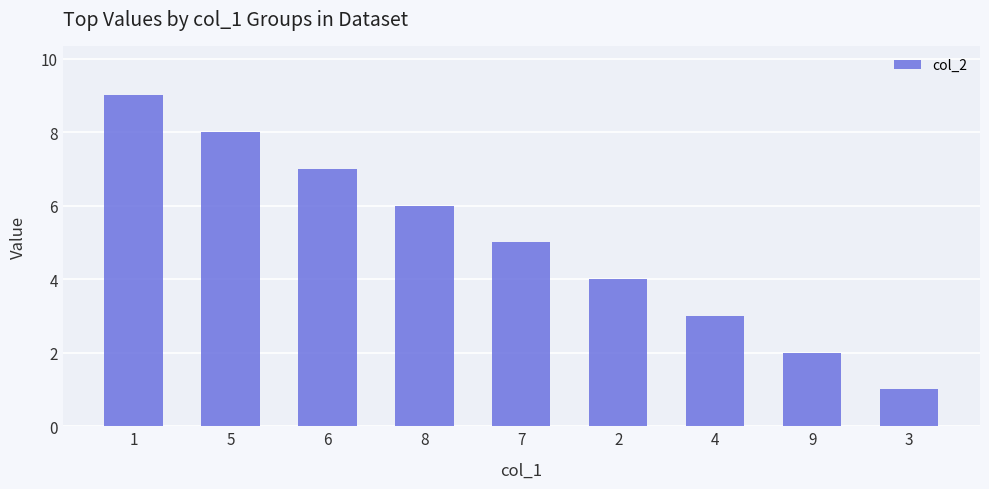

Which category has the lowest value across all series?

3